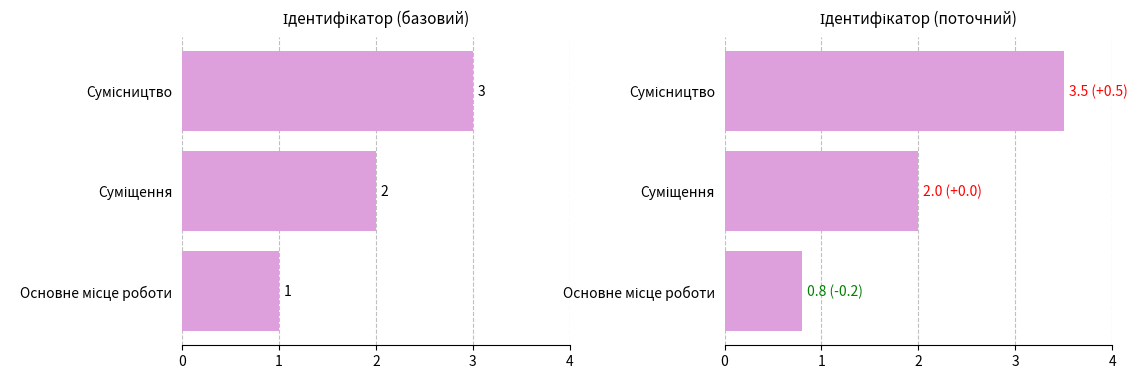

How many categories are shown in the chart?

3